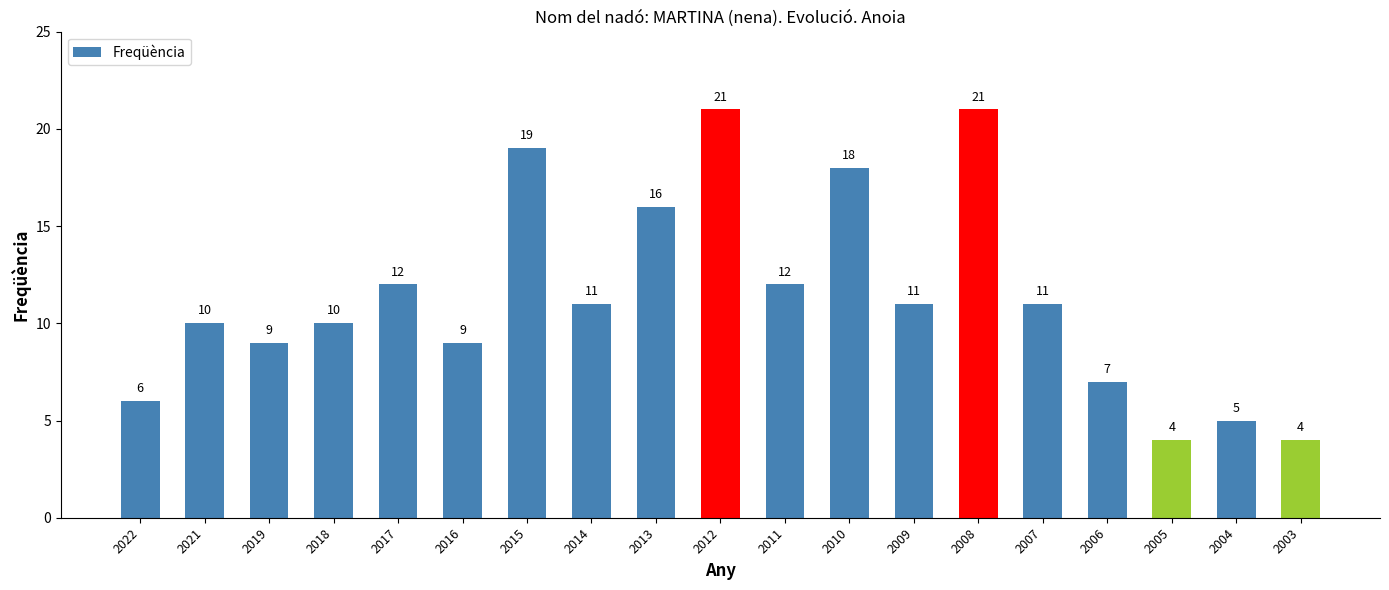

Does the chart contain any negative values?

No